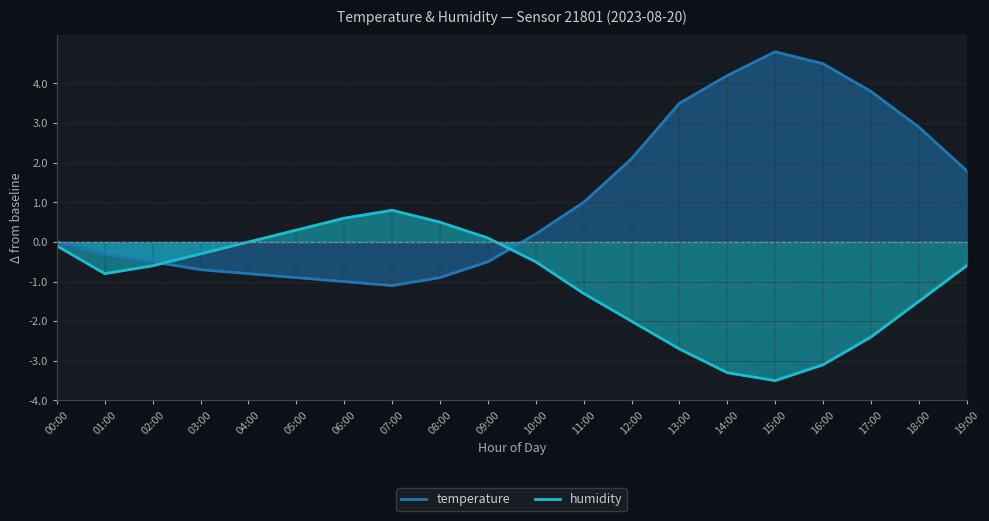

Read the humidity value at 19:00.

-0.6